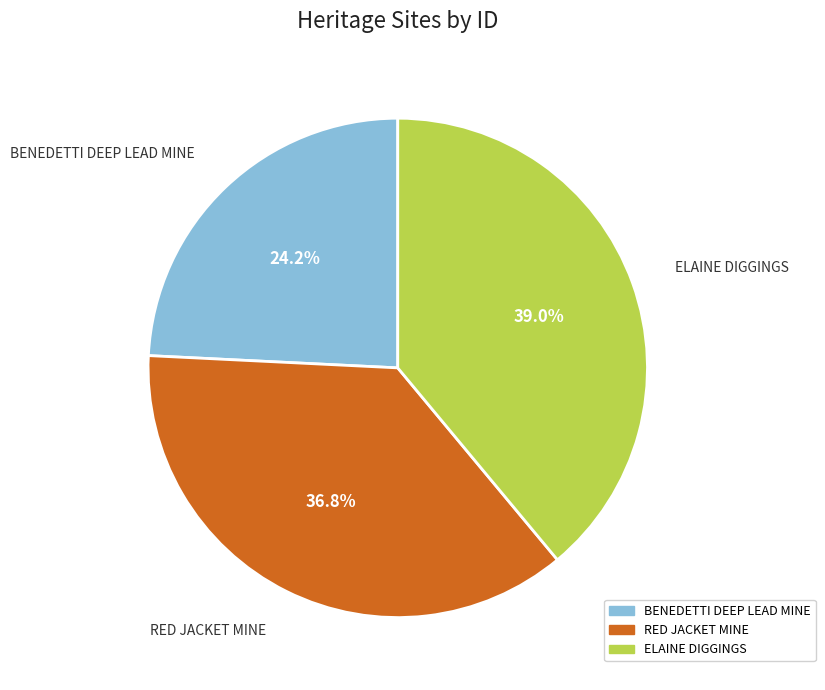

To the nearest percent, what portion does BENEDETTI DEEP LEAD MINE represent?

24%